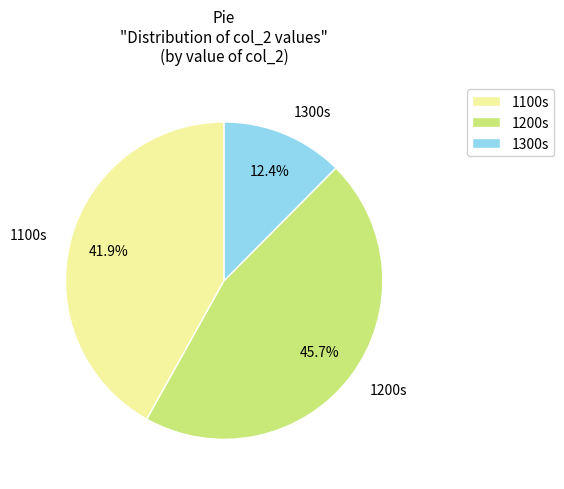

Is there a majority slice in this chart?

No